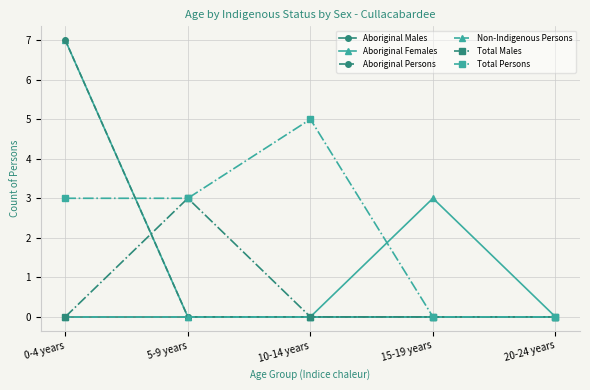

Which category has the lowest value in the Non-Indigenous Persons series?

0-4 years